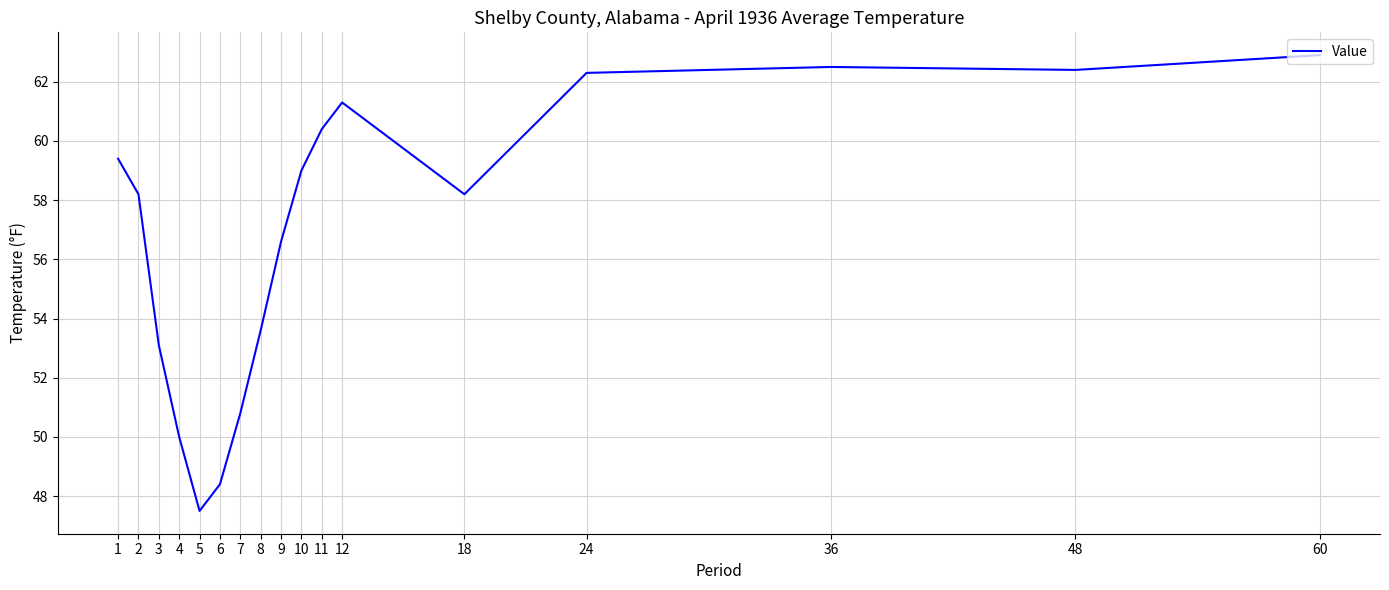

The chart shows a value of 50.8 at 7. True or false?

True